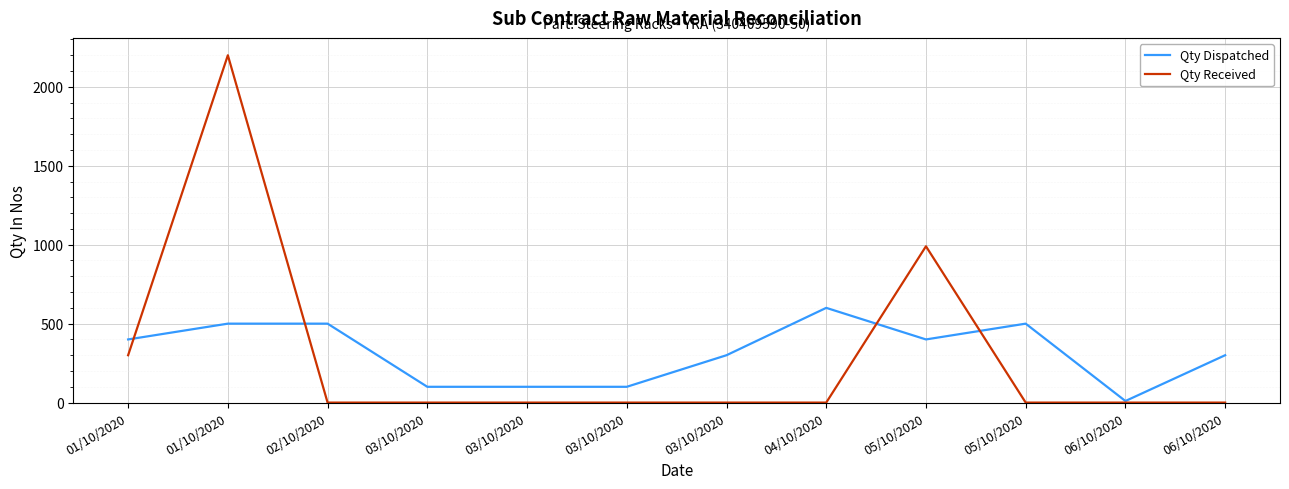

Does the chart display data point markers on the line(s)?

No